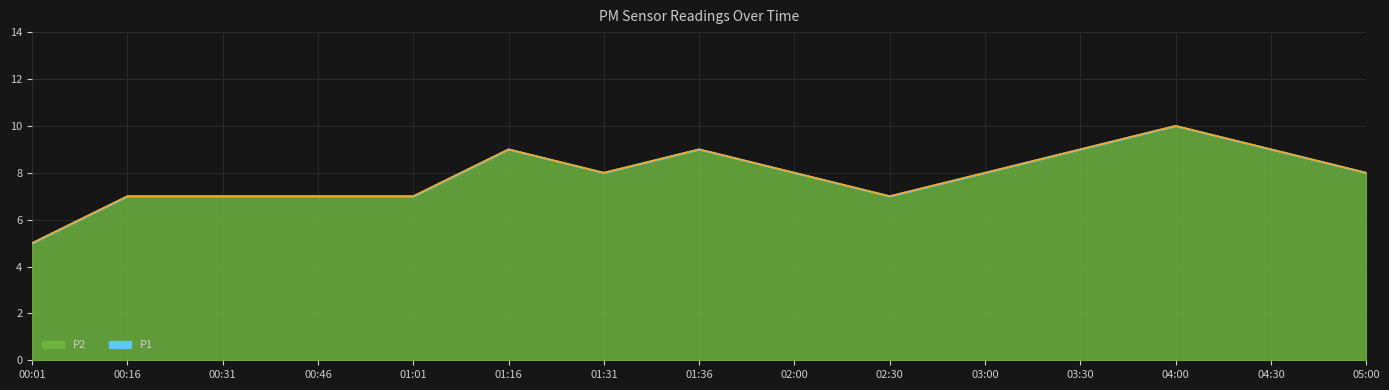

Reading left to right, what are all the values shown in this chart?

P1: 5	7	7	7	7	9	8	9	8	7	8	9	10	9	8
P2: 5	7	7	7	7	9	8	9	8	7	8	9	10	9	8